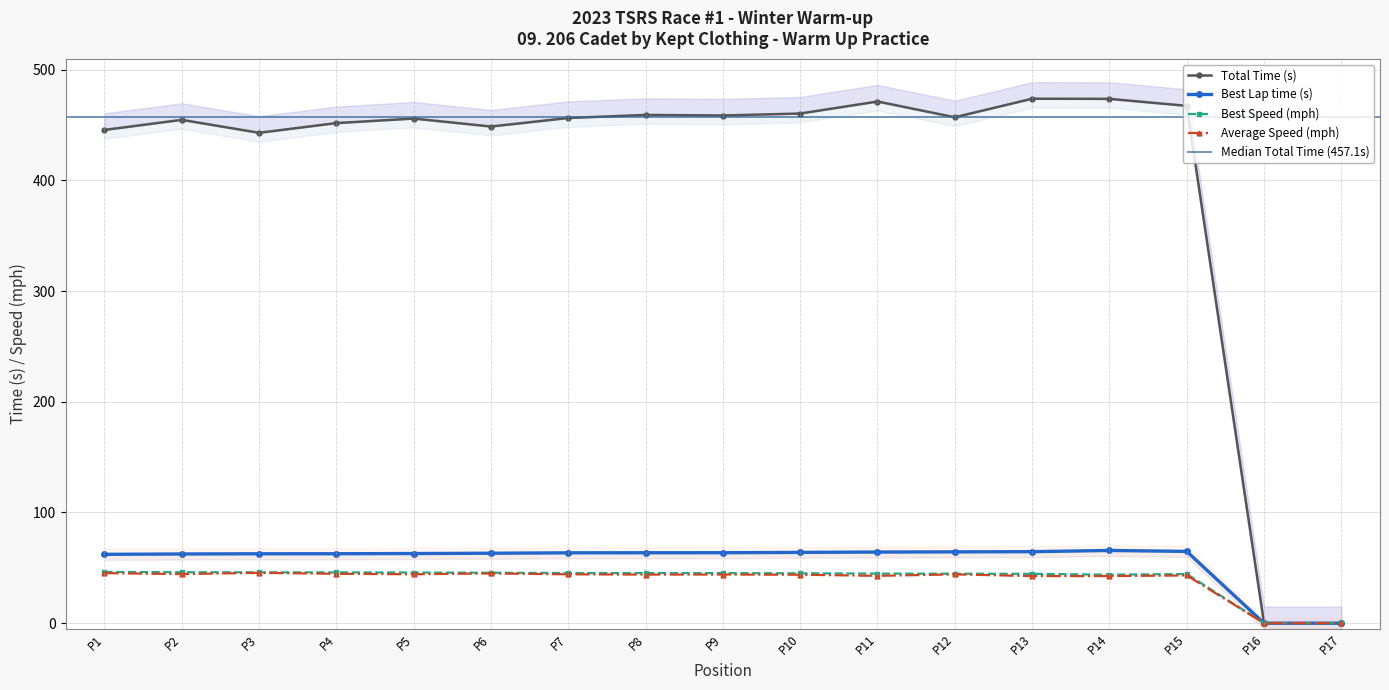

What is the maximum value for Best Speed (mph)?

46.3